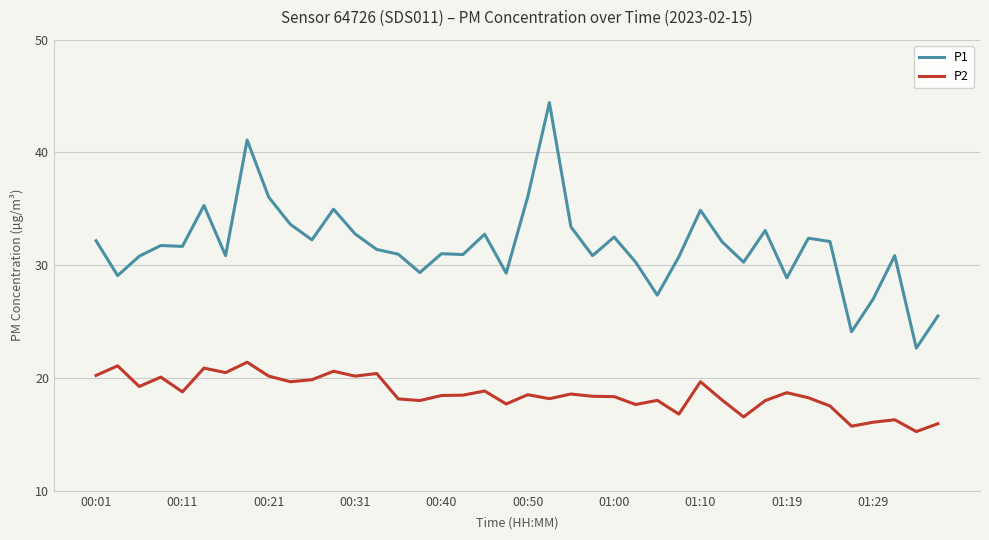

Does the chart display data point markers on the line(s)?

No